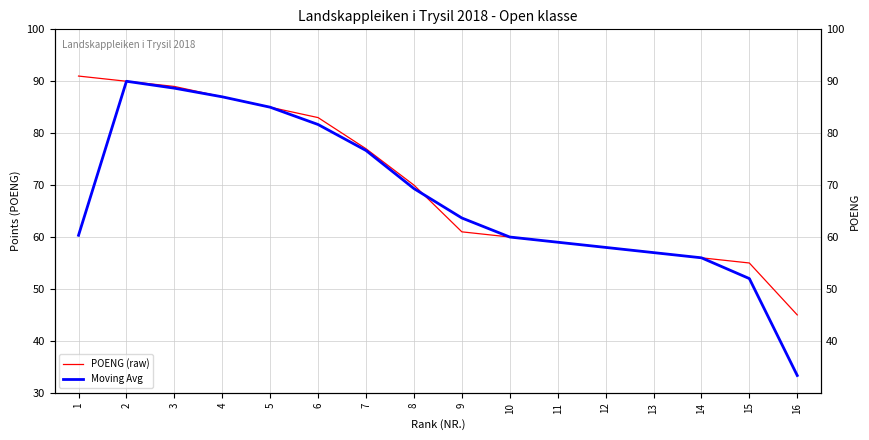

What is the total value across all series at 6?

164.7